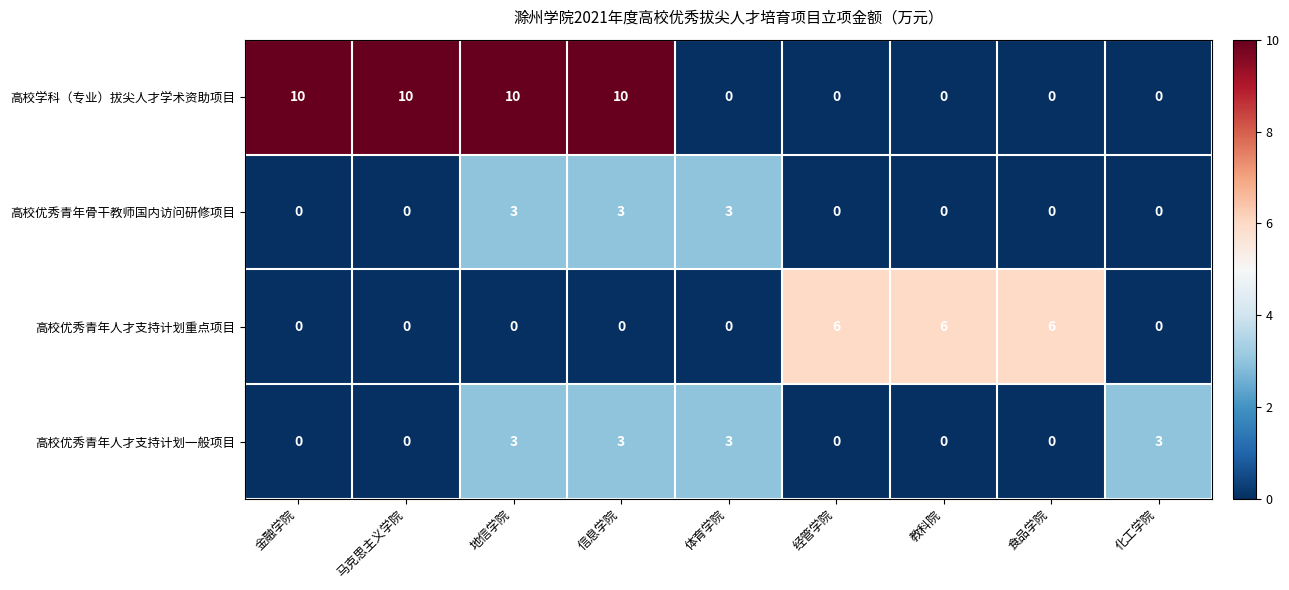

Is the value of 高校优秀青年人才支持计划重点项目 at 教科院 greater than the value of 高校优秀青年人才支持计划一般项目 at 食品学院?

Yes